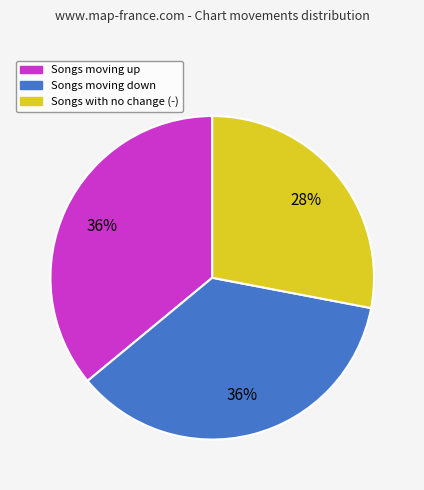

Is it true that Songs with no change (-) is 28% of the pie?

True